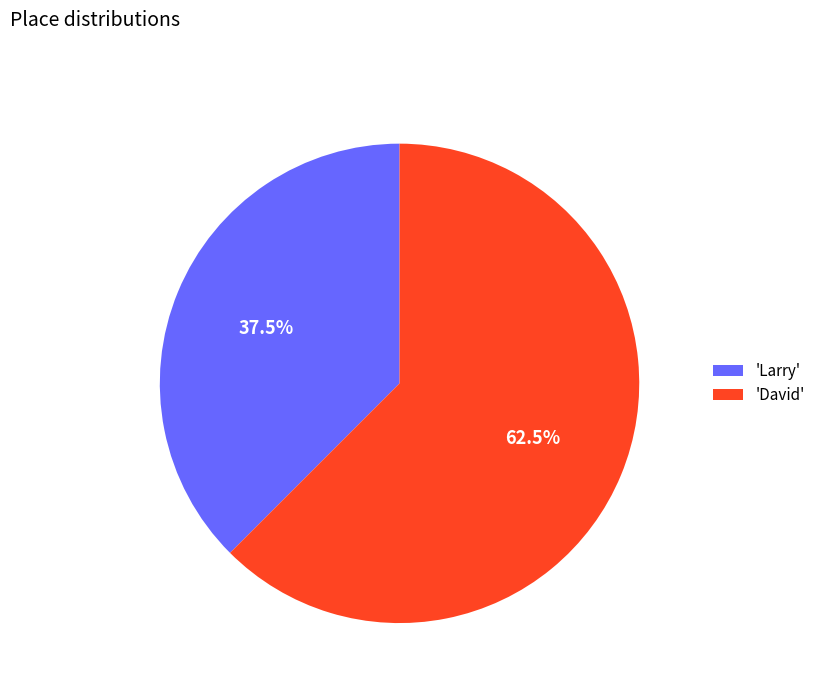

Which slice is the smallest?

'Larry'